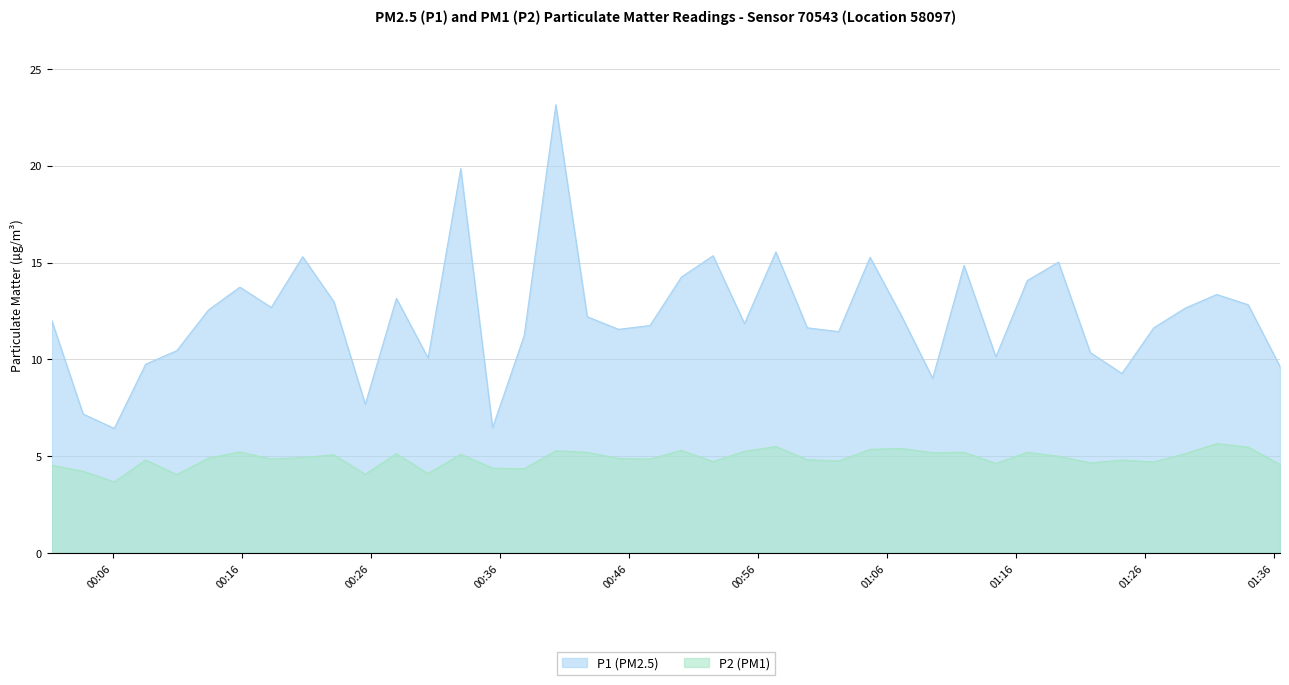

True or false: P2 (PM1) and P1 (PM2.5) cross at least once.

False